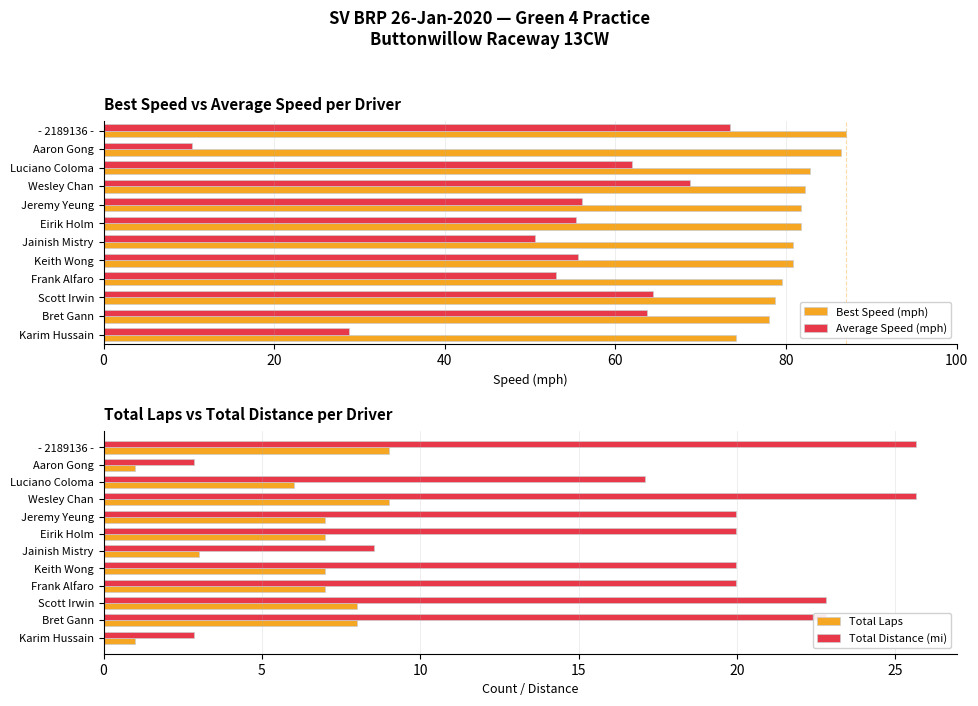

Which has a higher value, 100 or 11?

100